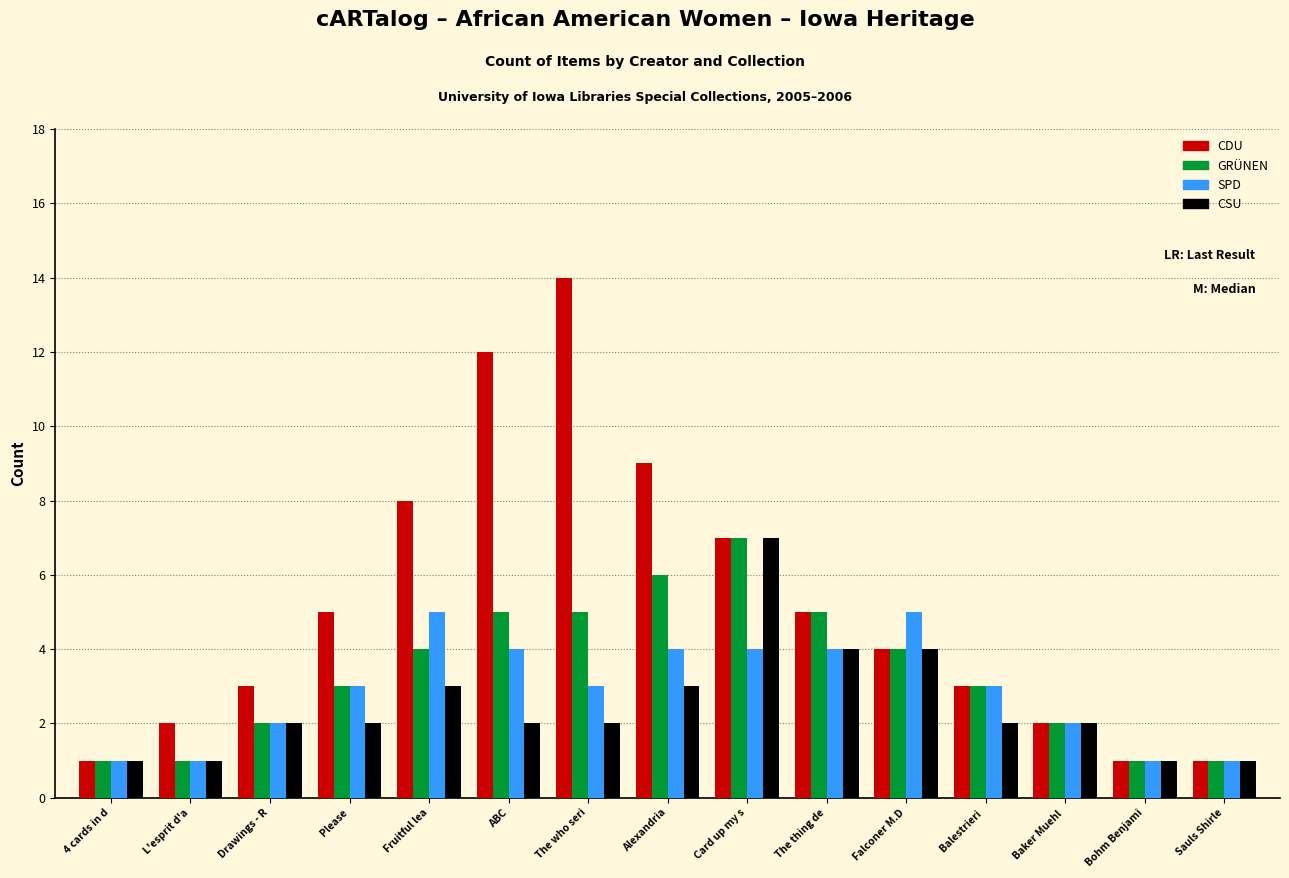

What is the approximate value of SPD at ABC?

4